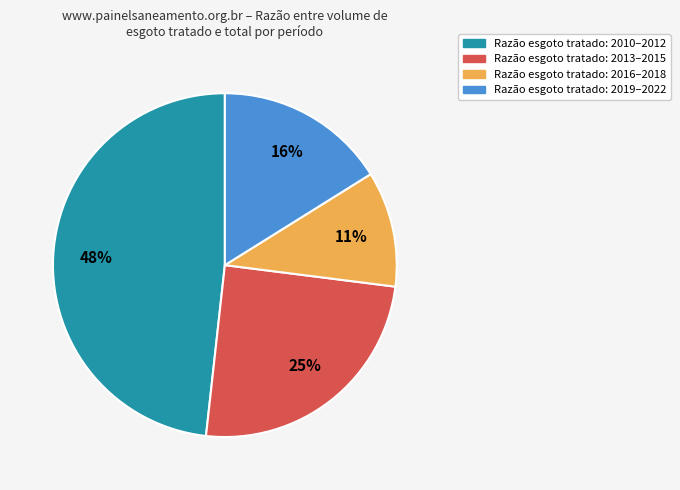

Count the number of slices in the pie.

4